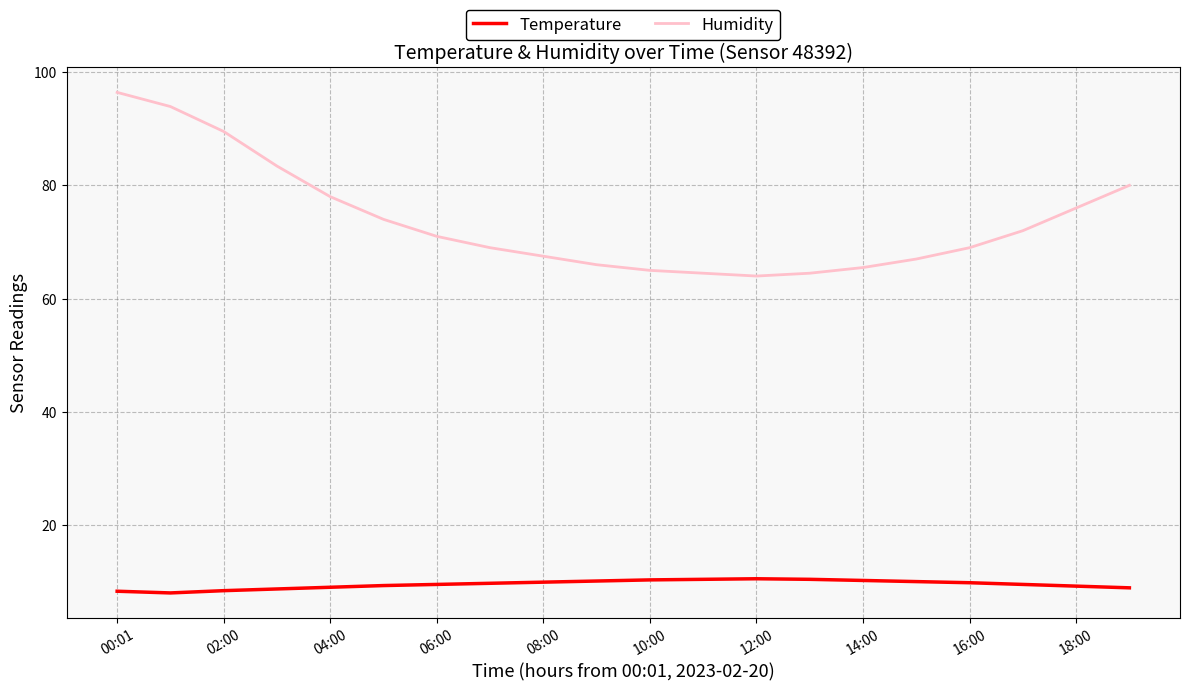

Is this an area chart (filled region under the line)?

No